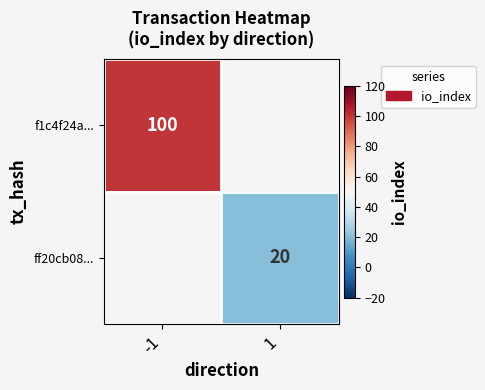

Is it true that ff20cb08... equals 20 at 1?

True